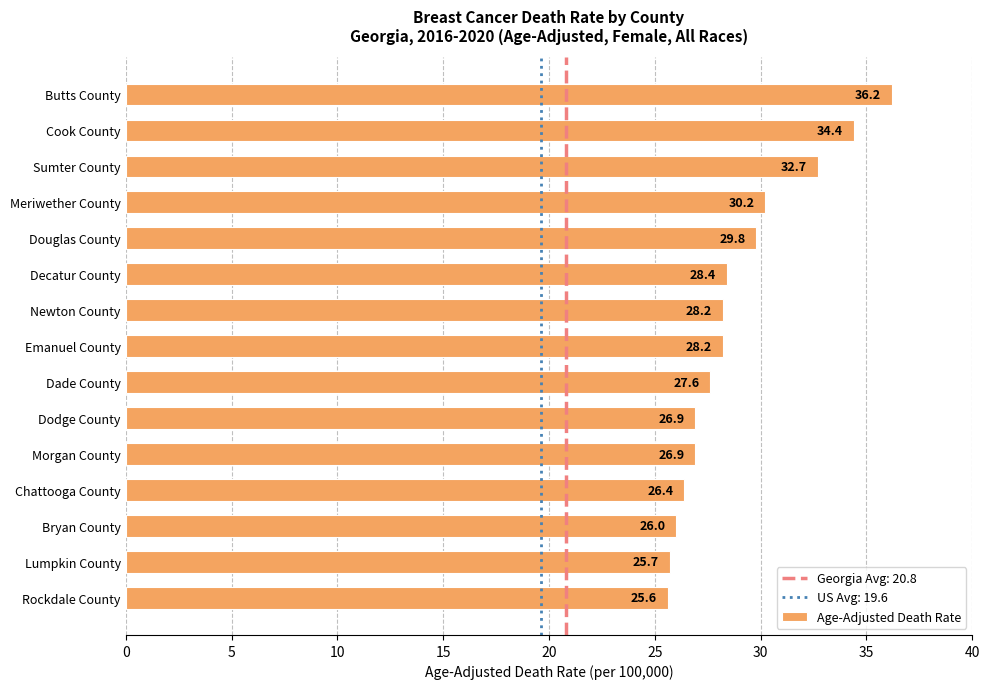

How many data points does each series have?

15